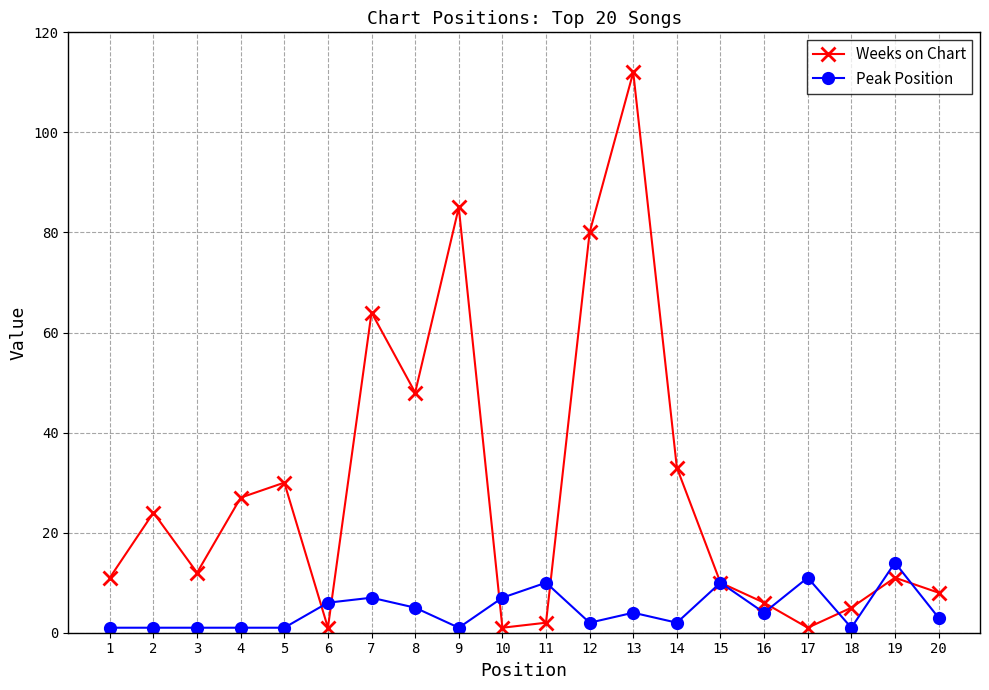

What is the difference between the highest and lowest values at 14?

31